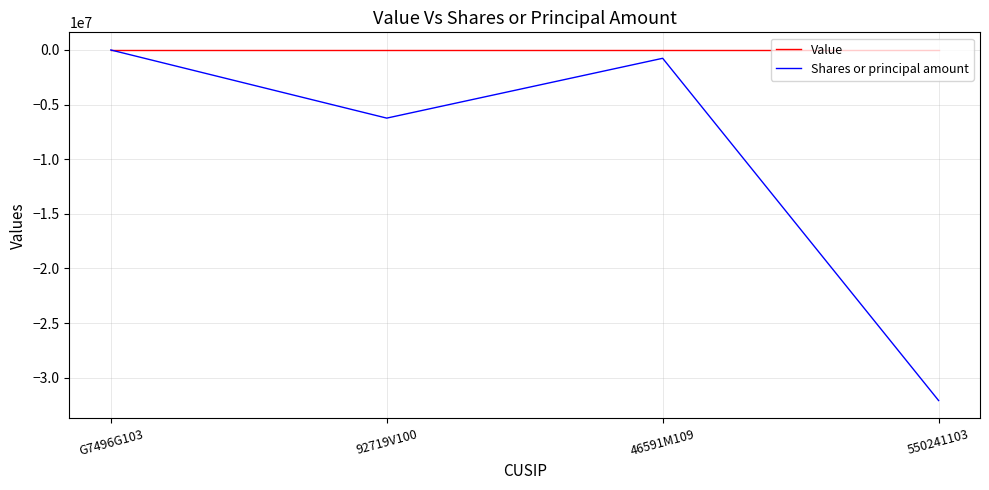

What are all the series names shown in the legend?

Value, Shares or principal amount